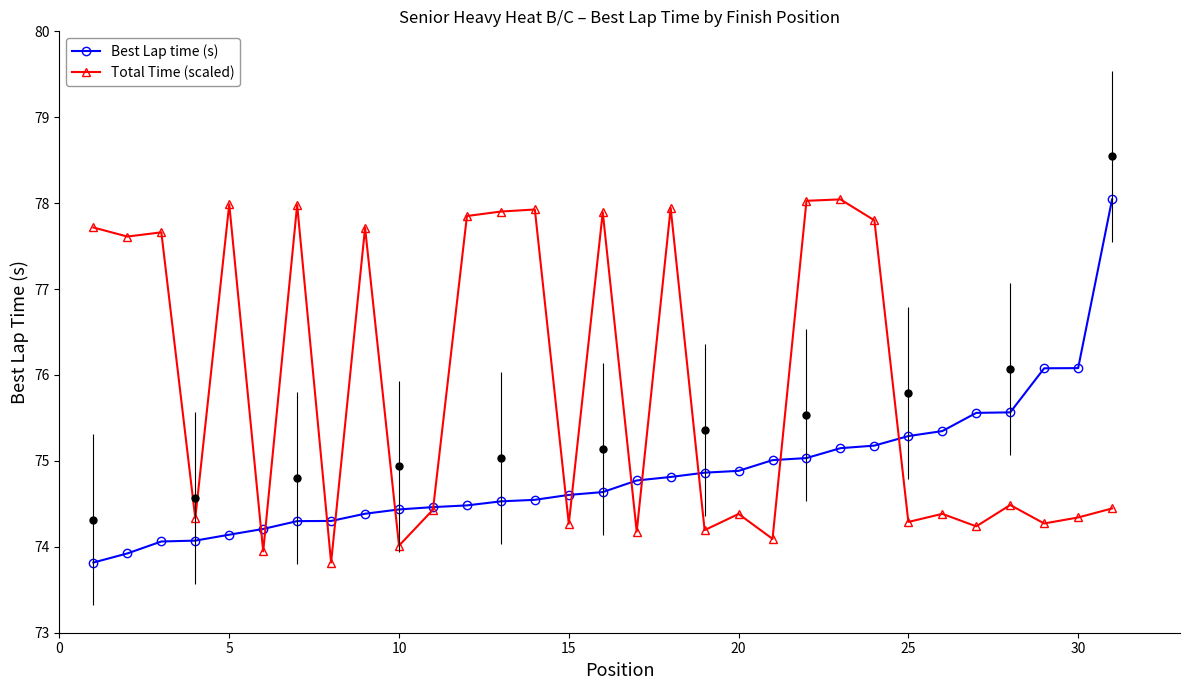

True or false: Best Lap time (s) has a value of 102.2 at 25.

False